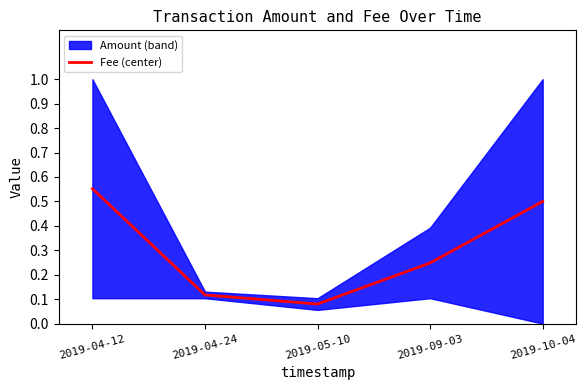

At which label is Fee (center) closest to 0?

2019-05-10